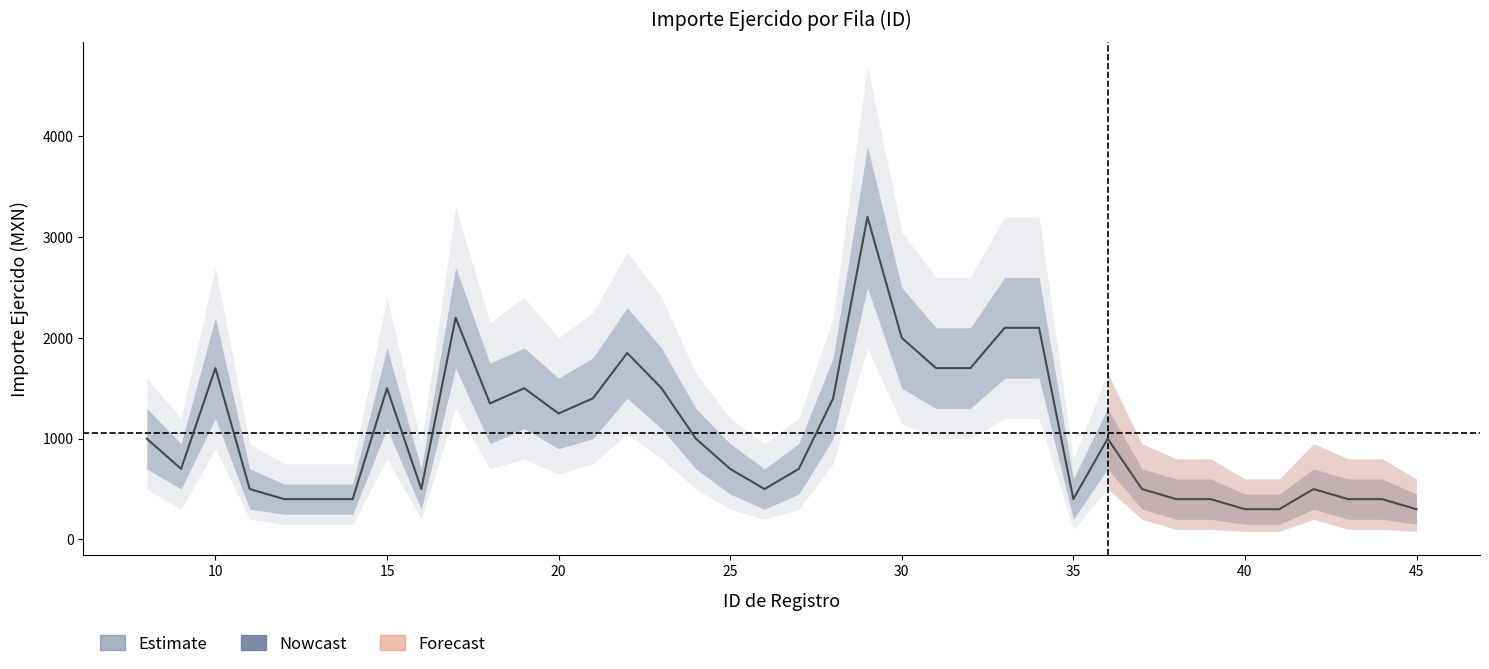

Is this an area chart (filled region under the line)?

No